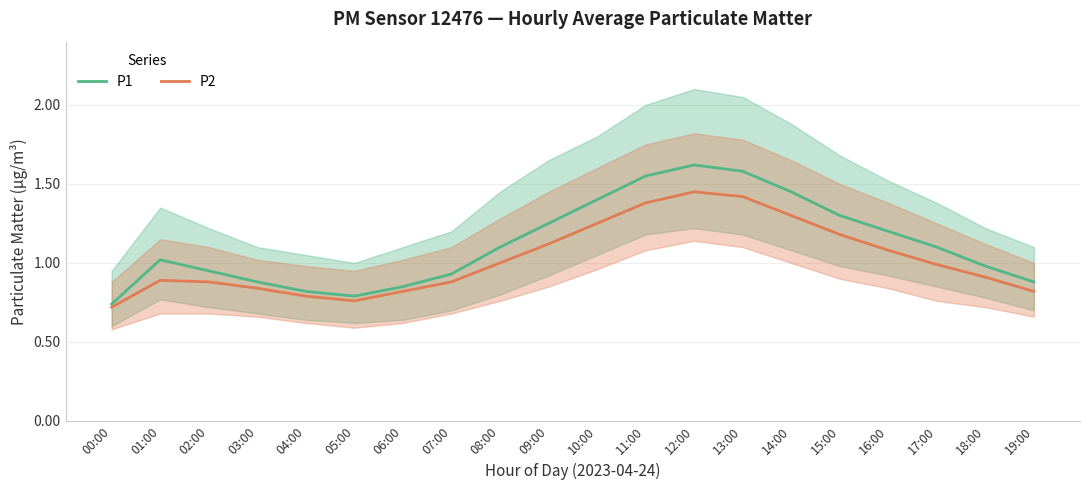

How many lines are shown in the chart?

2